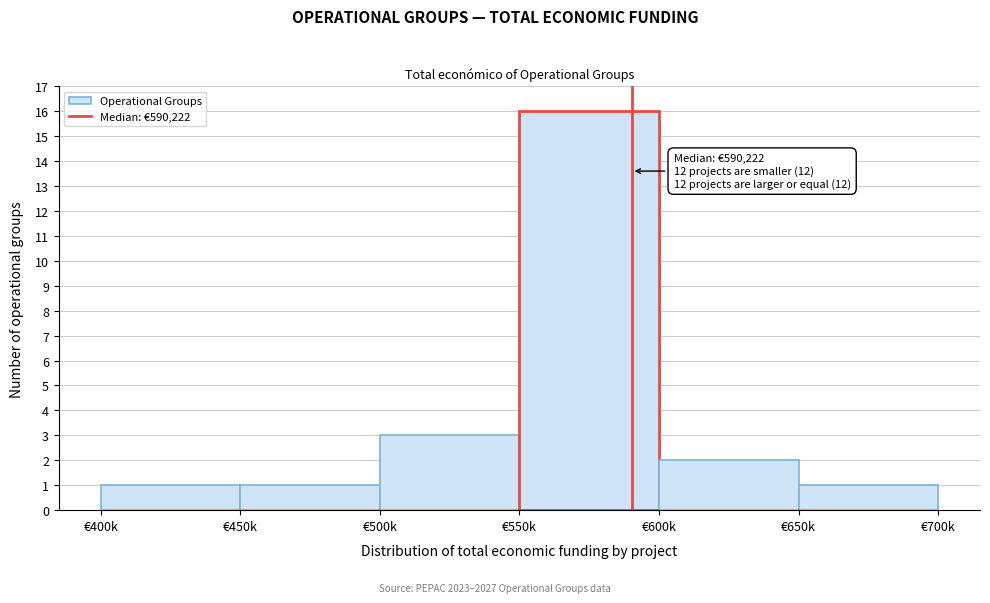

Reading left to right, what are all the values shown in this chart?

1	1	3	16	2	1